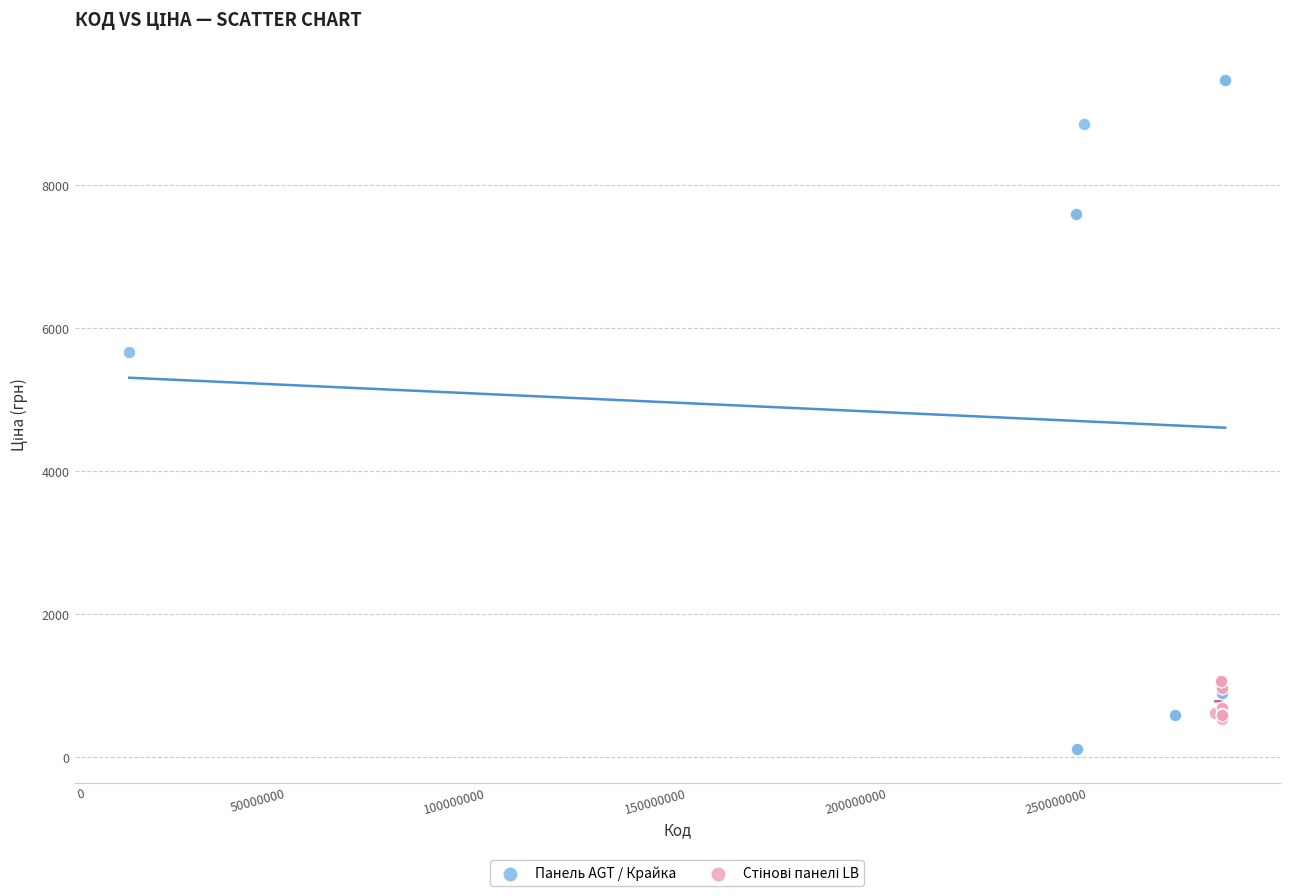

Which series contains the highest Y value?

Панель AGT / Крайка